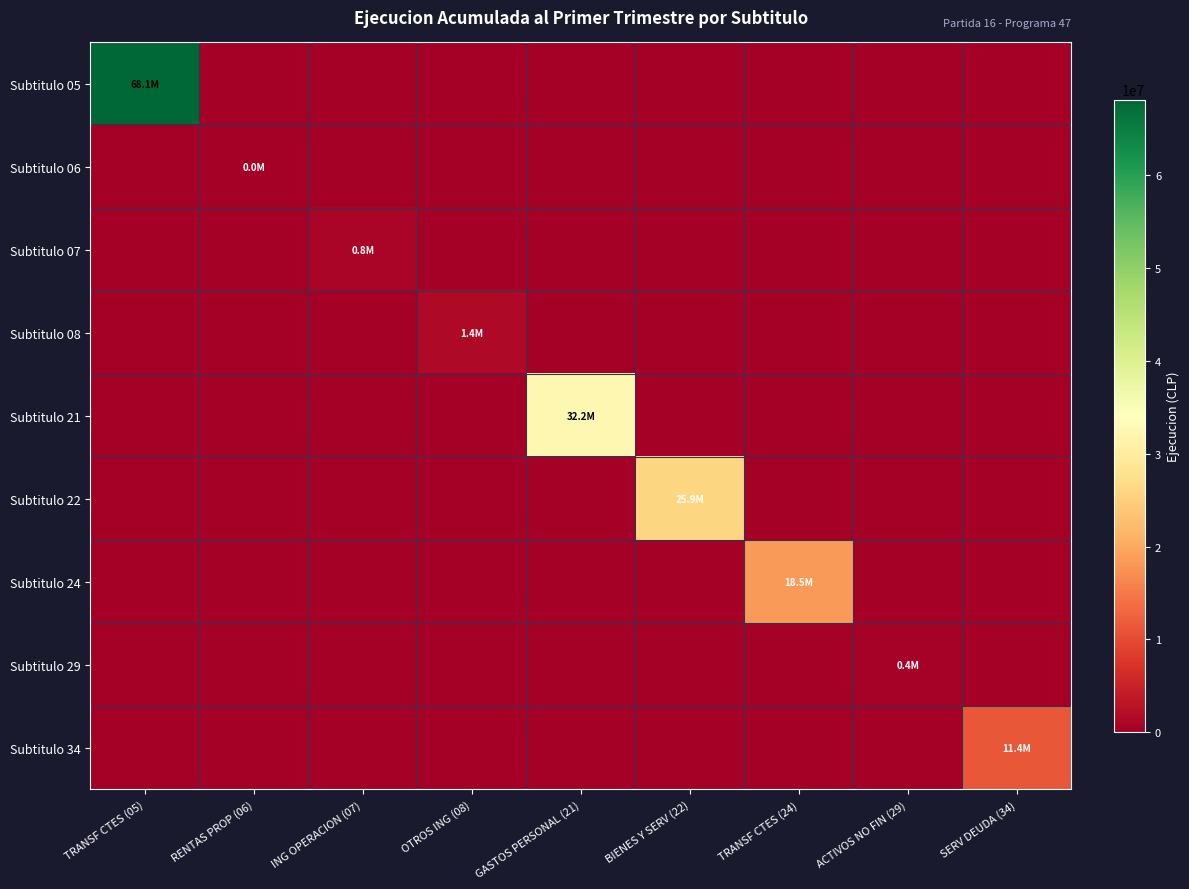

Reading left to right, extract all data points from this chart.

Subtitulo 05: TRANSF CTES (05)=68093650	RENTAS PROP (06)=0	ING OPERACION (07)=0	OTROS ING (08)=0	GASTOS PERSONAL (21)=0	BIENES Y SERV (22)=0	TRANSF CTES (24)=0	ACTIVOS NO FIN (29)=0	SERV DEUDA (34)=0
Subtitulo 06: TRANSF CTES (05)=0	RENTAS PROP (06)=19623	ING OPERACION (07)=0	OTROS ING (08)=0	GASTOS PERSONAL (21)=0	BIENES Y SERV (22)=0	TRANSF CTES (24)=0	ACTIVOS NO FIN (29)=0	SERV DEUDA (34)=0
Subtitulo 07: TRANSF CTES (05)=0	RENTAS PROP (06)=0	ING OPERACION (07)=840390	OTROS ING (08)=0	GASTOS PERSONAL (21)=0	BIENES Y SERV (22)=0	TRANSF CTES (24)=0	ACTIVOS NO FIN (29)=0	SERV DEUDA (34)=0
Subtitulo 08: TRANSF CTES (05)=0	RENTAS PROP (06)=0	ING OPERACION (07)=0	OTROS ING (08)=1413525	GASTOS PERSONAL (21)=0	BIENES Y SERV (22)=0	TRANSF CTES (24)=0	ACTIVOS NO FIN (29)=0	SERV DEUDA (34)=0
Subtitulo 21: TRANSF CTES (05)=0	RENTAS PROP (06)=0	ING OPERACION (07)=0	OTROS ING (08)=0	GASTOS PERSONAL (21)=32223953	BIENES Y SERV (22)=0	TRANSF CTES (24)=0	ACTIVOS NO FIN (29)=0	SERV DEUDA (34)=0
Subtitulo 22: TRANSF CTES (05)=0	RENTAS PROP (06)=0	ING OPERACION (07)=0	OTROS ING (08)=0	GASTOS PERSONAL (21)=0	BIENES Y SERV (22)=25900276	TRANSF CTES (24)=0	ACTIVOS NO FIN (29)=0	SERV DEUDA (34)=0
Subtitulo 24: TRANSF CTES (05)=0	RENTAS PROP (06)=0	ING OPERACION (07)=0	OTROS ING (08)=0	GASTOS PERSONAL (21)=0	BIENES Y SERV (22)=0	TRANSF CTES (24)=18487539	ACTIVOS NO FIN (29)=0	SERV DEUDA (34)=0
Subtitulo 29: TRANSF CTES (05)=0	RENTAS PROP (06)=0	ING OPERACION (07)=0	OTROS ING (08)=0	GASTOS PERSONAL (21)=0	BIENES Y SERV (22)=0	TRANSF CTES (24)=0	ACTIVOS NO FIN (29)=448344	SERV DEUDA (34)=0
Subtitulo 34: TRANSF CTES (05)=0	RENTAS PROP (06)=0	ING OPERACION (07)=0	OTROS ING (08)=0	GASTOS PERSONAL (21)=0	BIENES Y SERV (22)=0	TRANSF CTES (24)=0	ACTIVOS NO FIN (29)=0	SERV DEUDA (34)=11431067